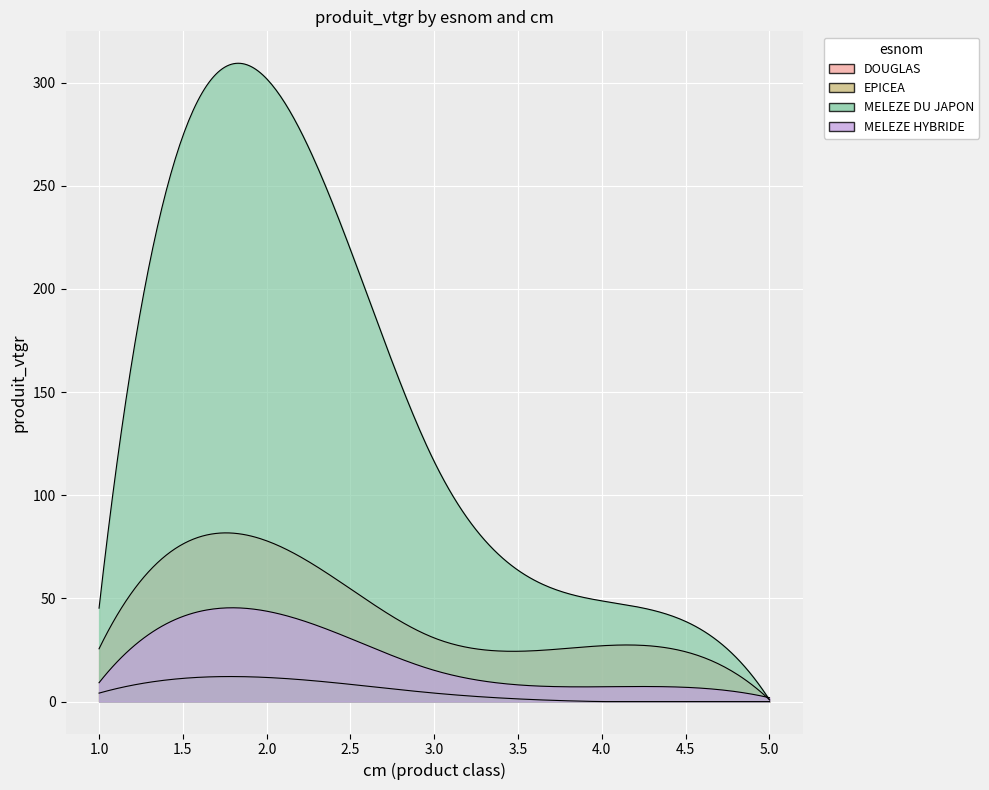

Which has a higher value, 1 or 2?

2